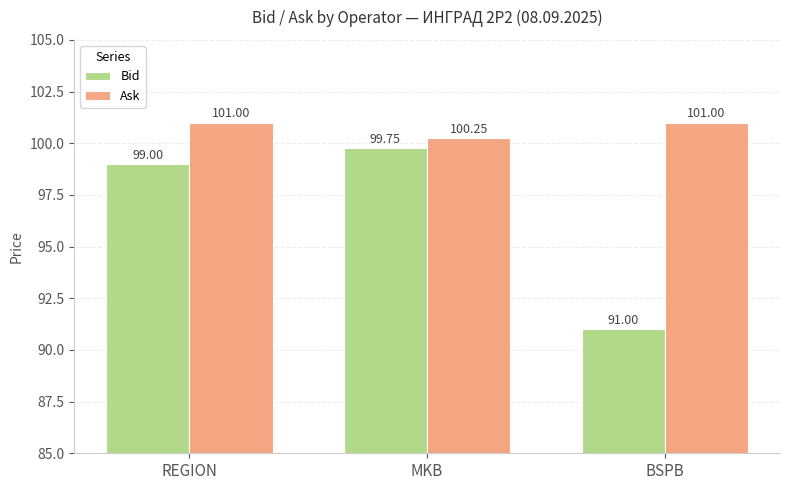

List the series in order of their overall mean, lowest first.

Bid, Ask